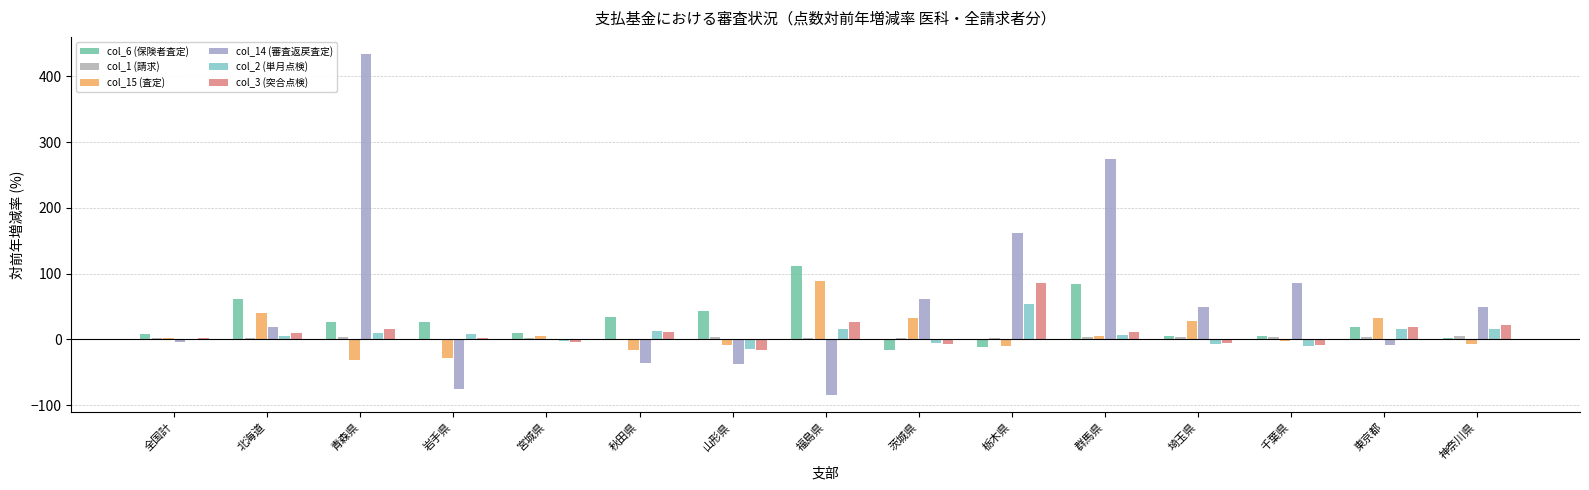

At 全国計, list the series in order from smallest to largest.

col_14 (審査返戻査定), col_2 (単月点検), col_3 (突合点検), col_1 (請求), col_15 (査定), col_6 (保険者査定)